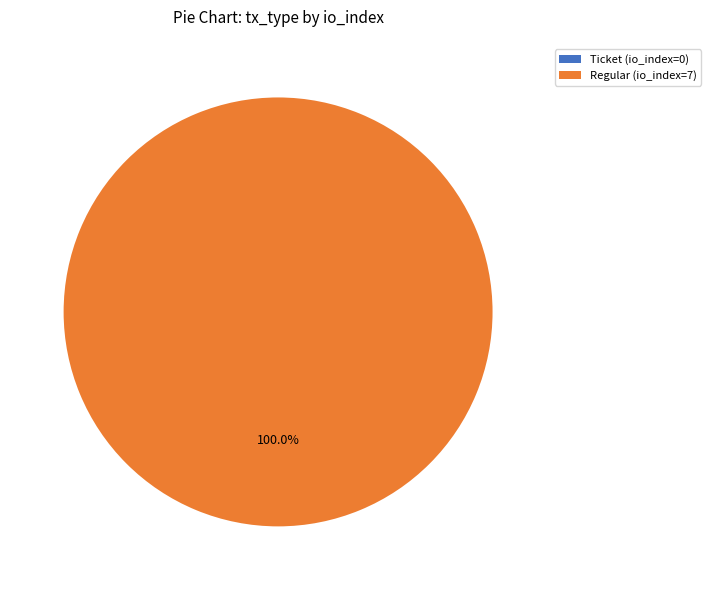

To the nearest percent, what is the combined percentage of Ticket (io_index=0) and Regular (io_index=7)?

100%